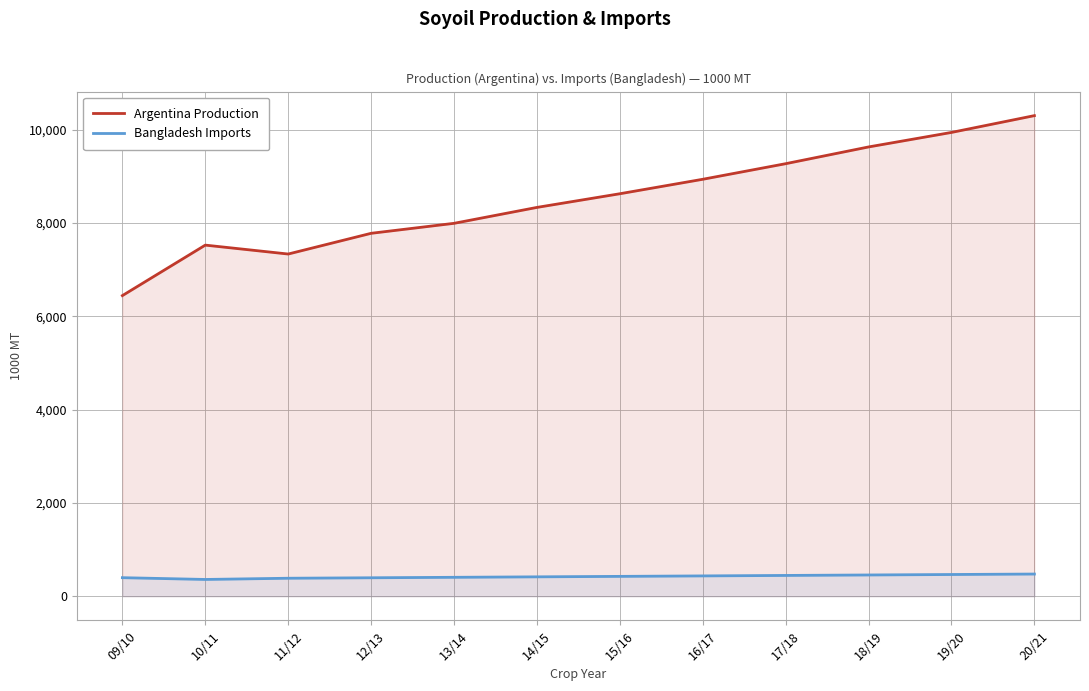

Reading left to right, list all the values displayed in this chart.

Argentina Production: 09/10=6443	10/11=7525	11/12=7334	12/13=7778	13/14=7992	14/15=8333	15/16=8626	16/17=8936	17/18=9270	18/19=9629	19/20=9940	20/21=10300
Bangladesh Imports: 09/10=398	10/11=360	11/12=386	12/13=396	13/14=406	14/15=416	15/16=426	16/17=436	17/18=446	18/19=456	19/20=466	20/21=476